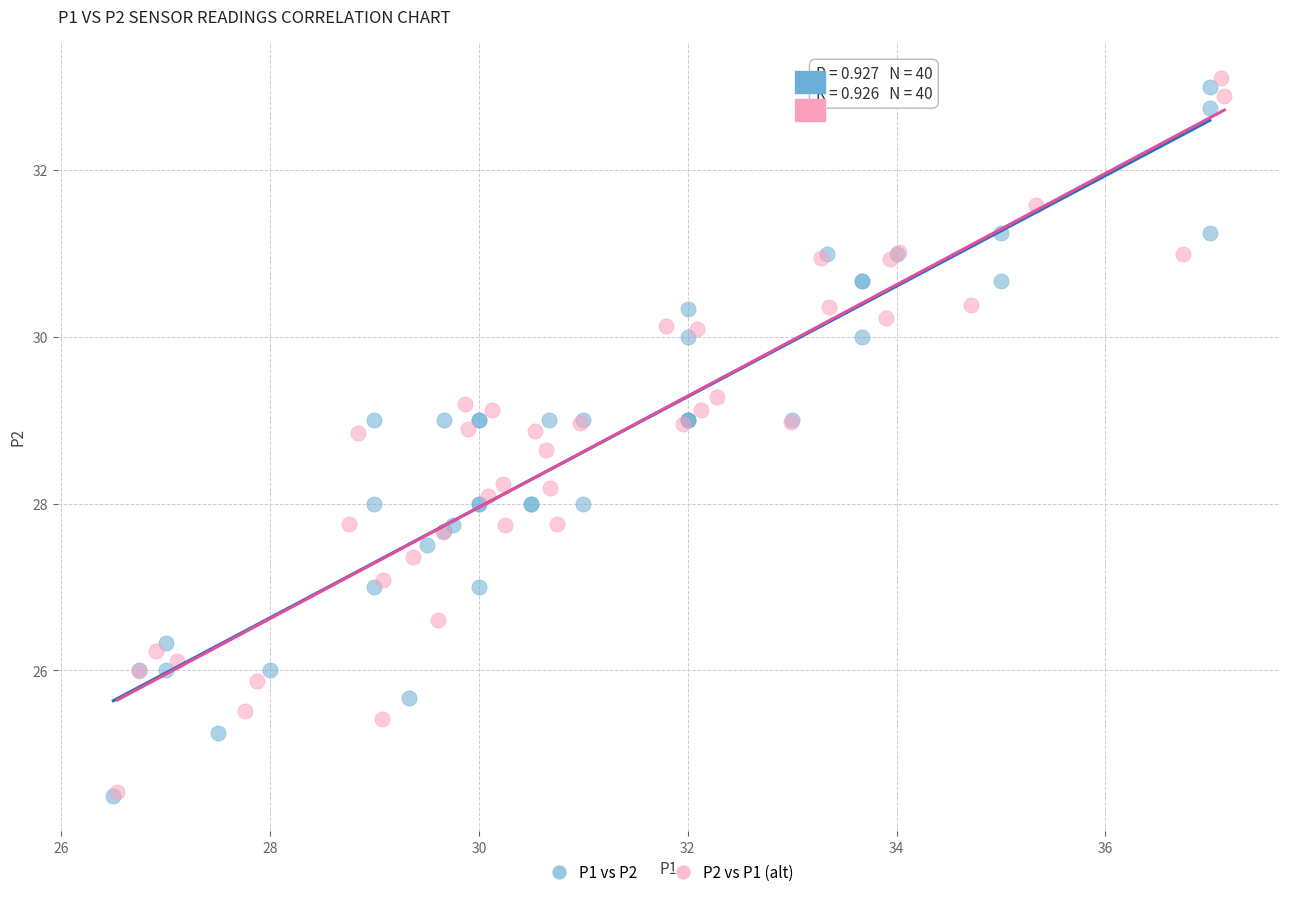

Which series has the widest spread of Y values?

P2 vs P1 (alt)